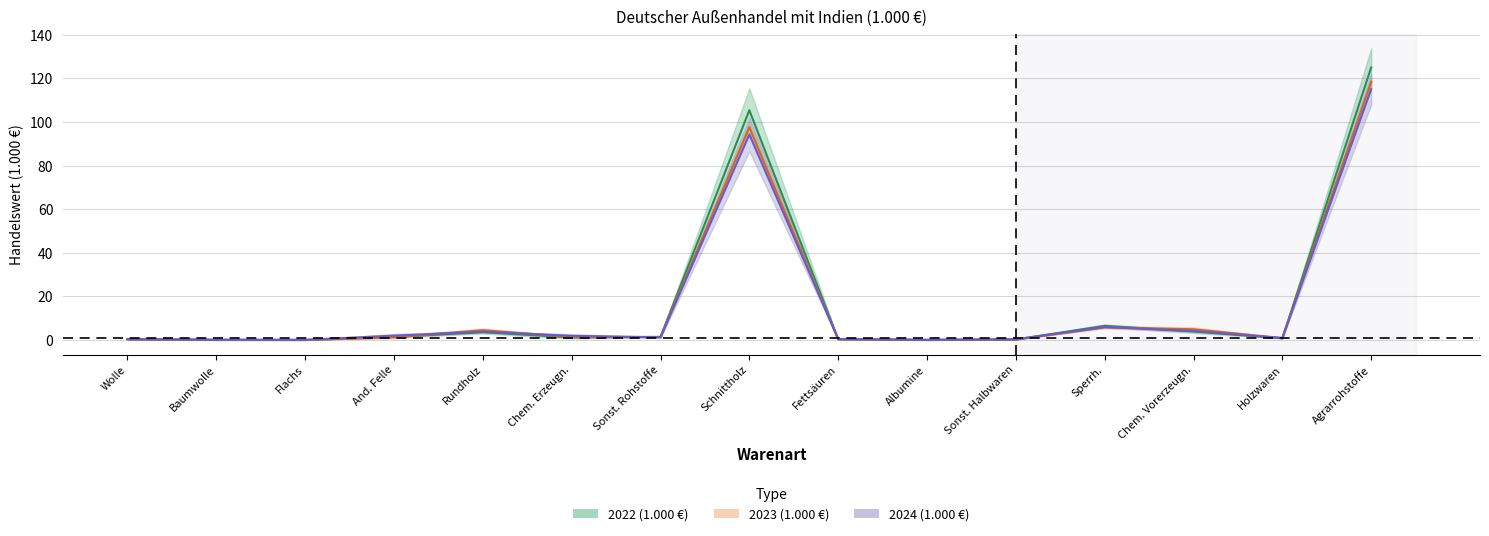

List the labels in order of 2024 (1.000 €) value, smallest first.

Flachs, Albumine, Baumwolle, Sonst. Halbwaren, Wolle, Fettsäuren, Holzwaren, Sonst. Rohstoffe, Chem. Erzeugn., And. Felle, Rundholz, Chem. Vorerzeugn., Sperrh., Schnittholz, Agrarrohstoffe